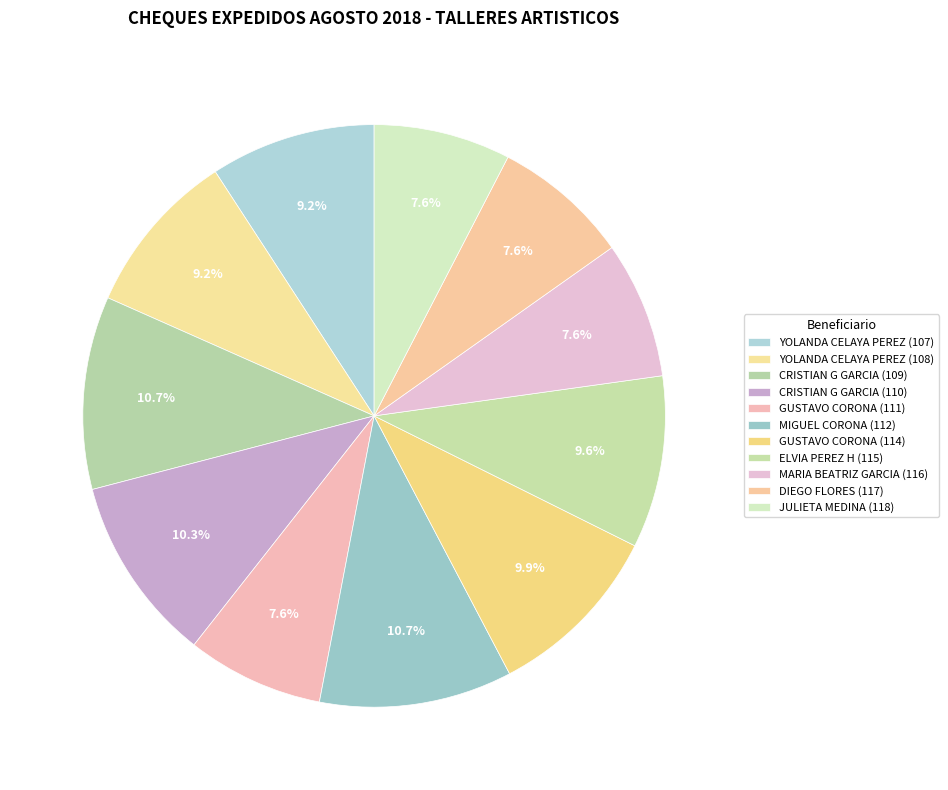

To the nearest percent, what is the difference between the largest and smallest slice percentages?

3%